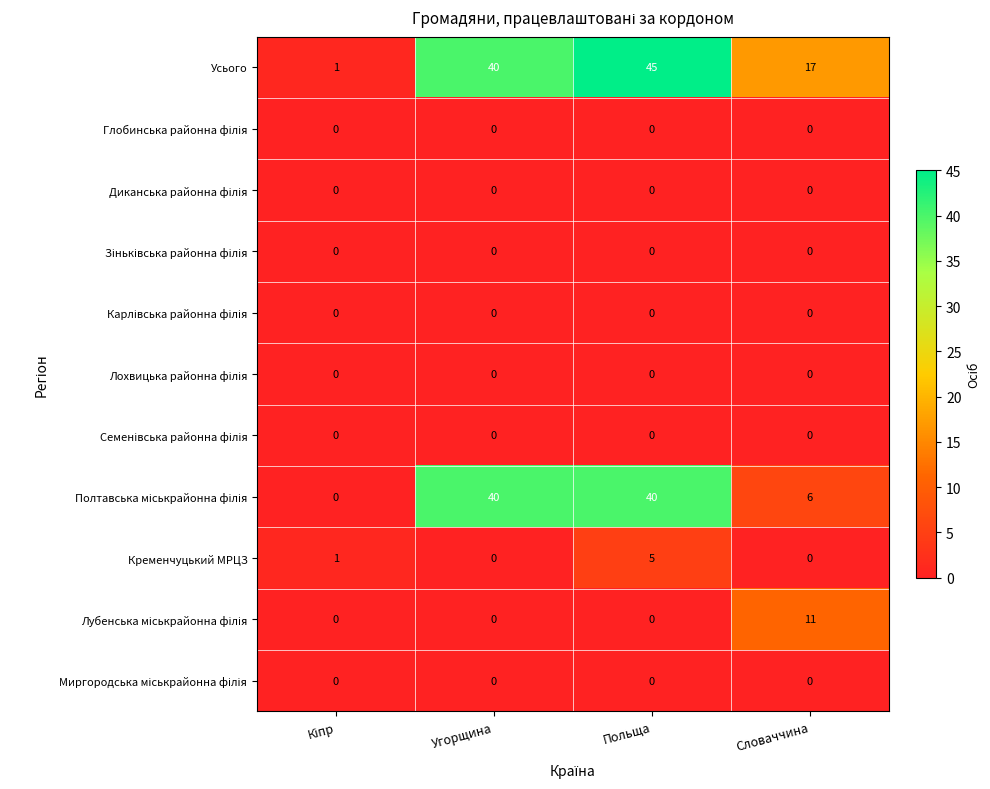

What is the total value across all series at Словаччина?

34